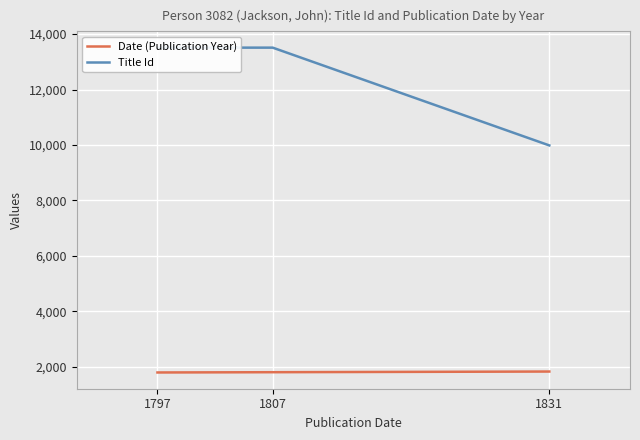

How many distinct data groups are displayed?

2